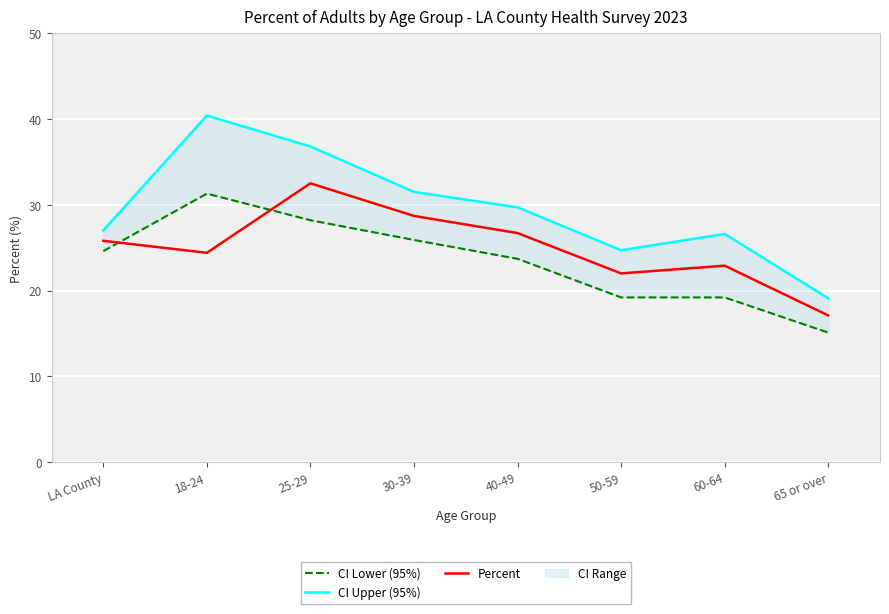

What is the minimum value for CI Upper (95%)?

19.1